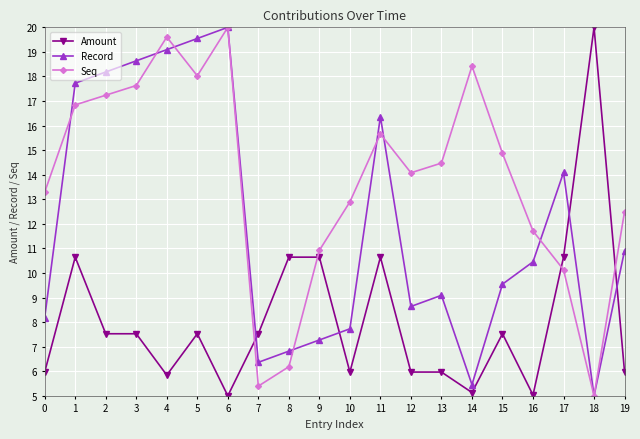

True or false: Seq and Amount intersect in this chart.

True